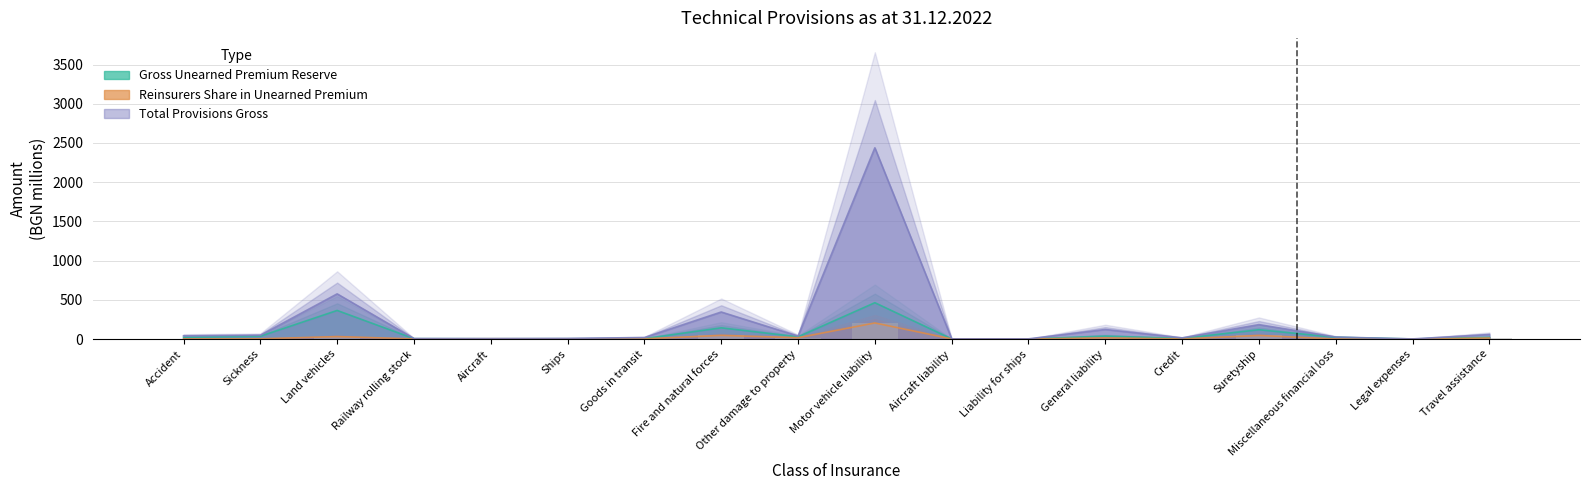

How many values in the Total Provisions Gross series are below 37?

9